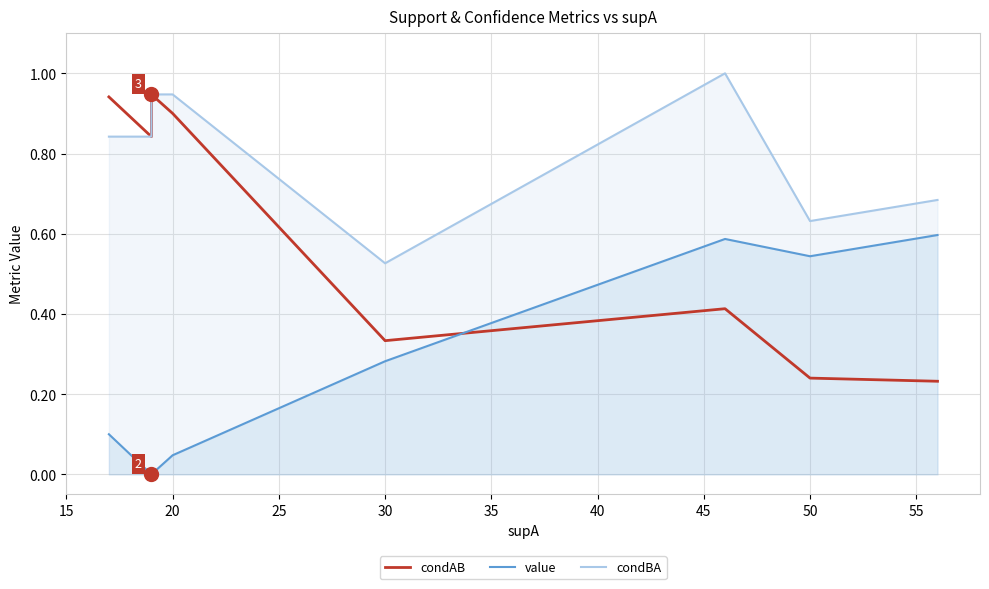

Is the value of condAB at 25 greater than the value of value at 35?

Yes